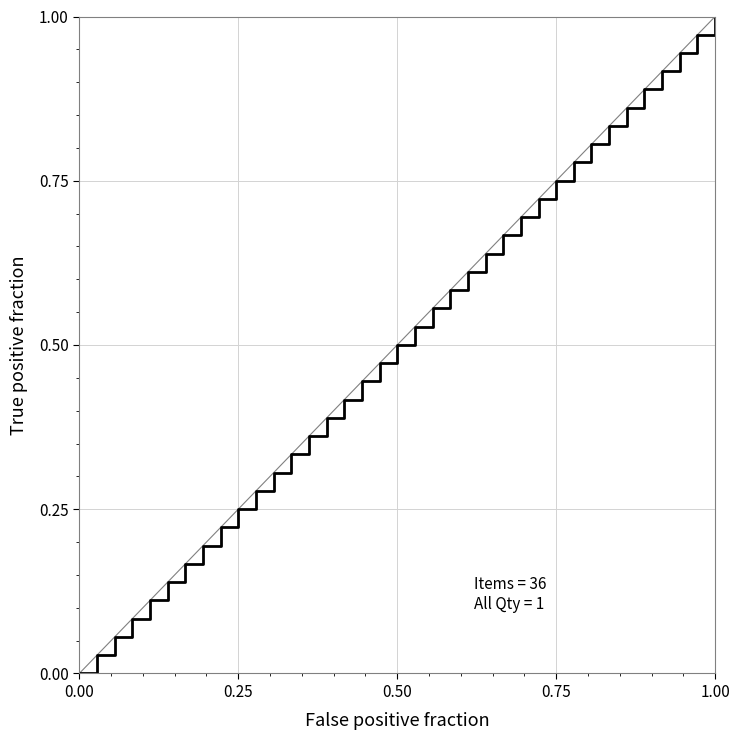

How many lines are shown in the chart?

1